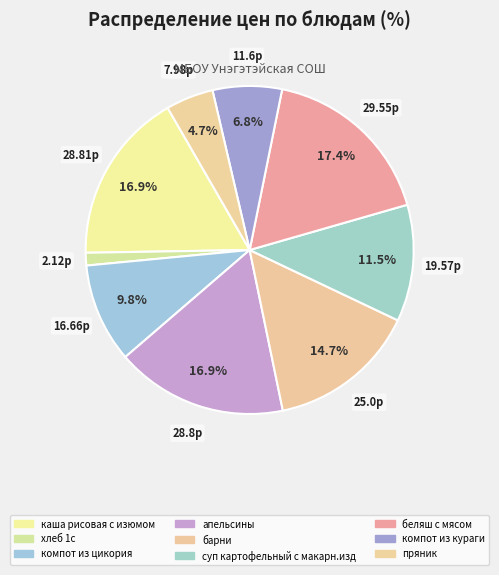

How many segments does this pie chart have?

9